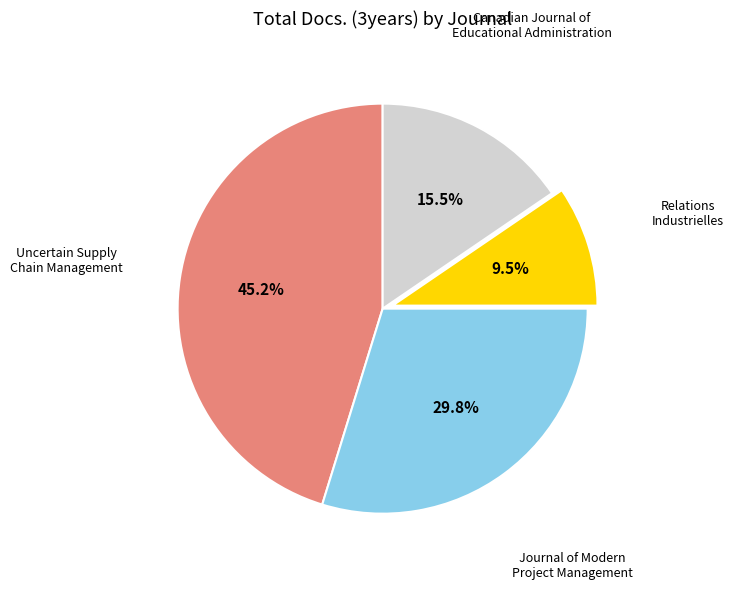

Is there any slice that represents more than half of the pie?

No